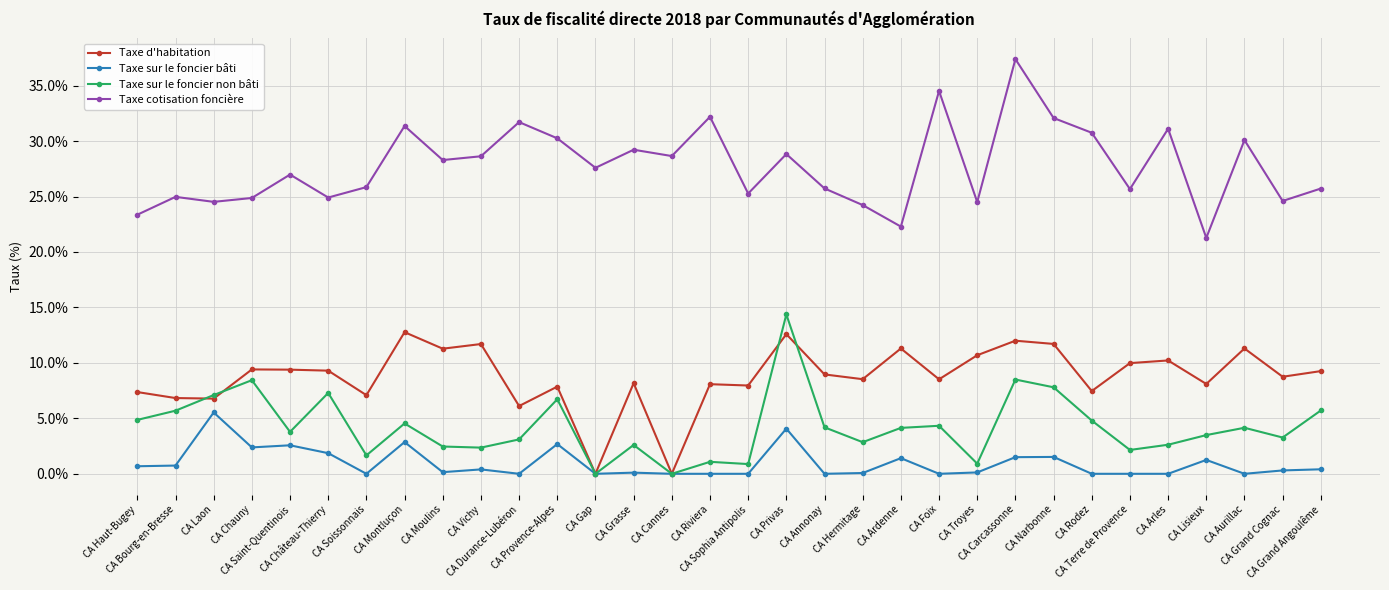

True or false: Taxe d'habitation has more than 2 points higher than both neighbors.

True